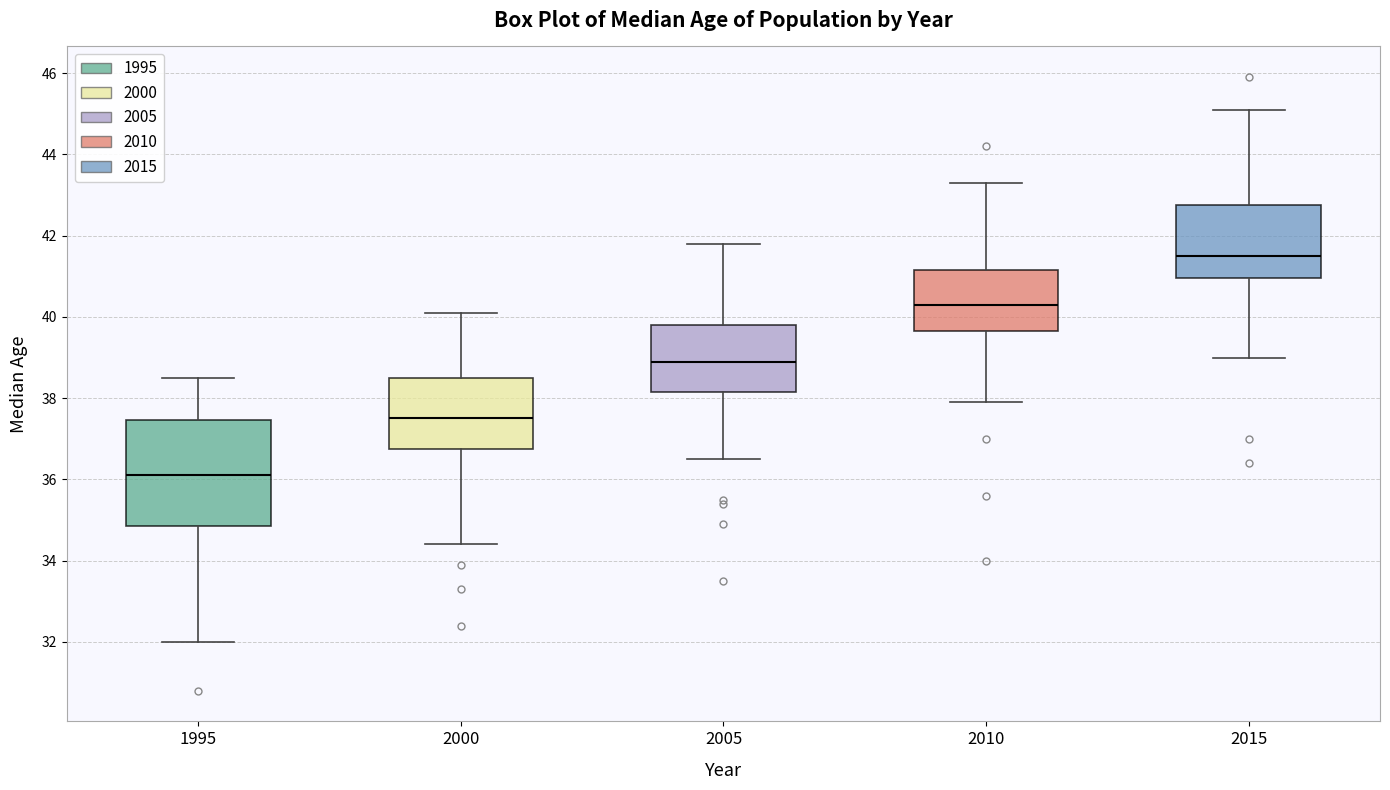

Where is the lower edge of the box at x = 2000 on the y-axis? The values are not printed on the chart, so give them approximately, as read against the axis.

36.8